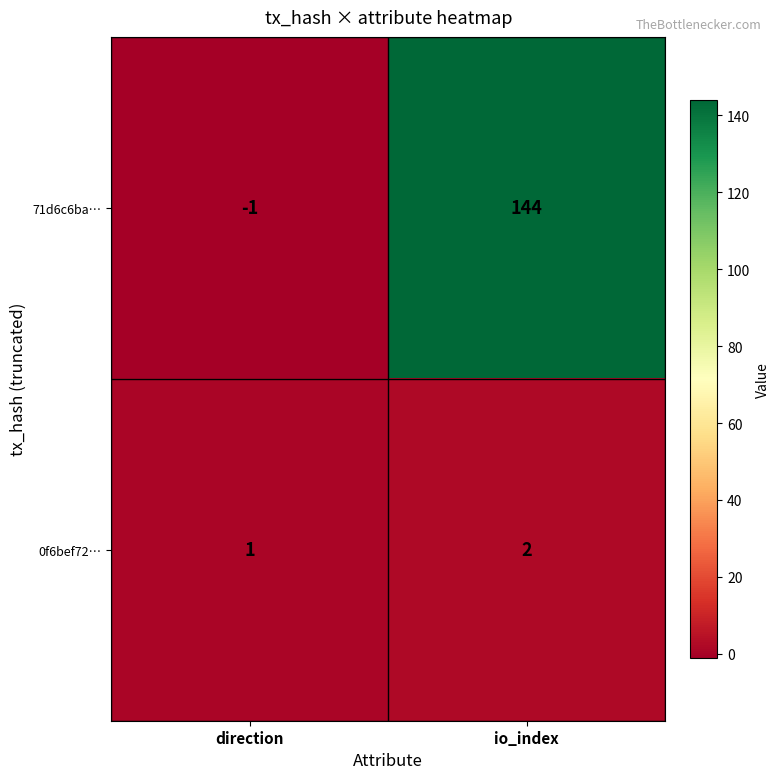

What is the difference between the highest and lowest values at io_index?

142